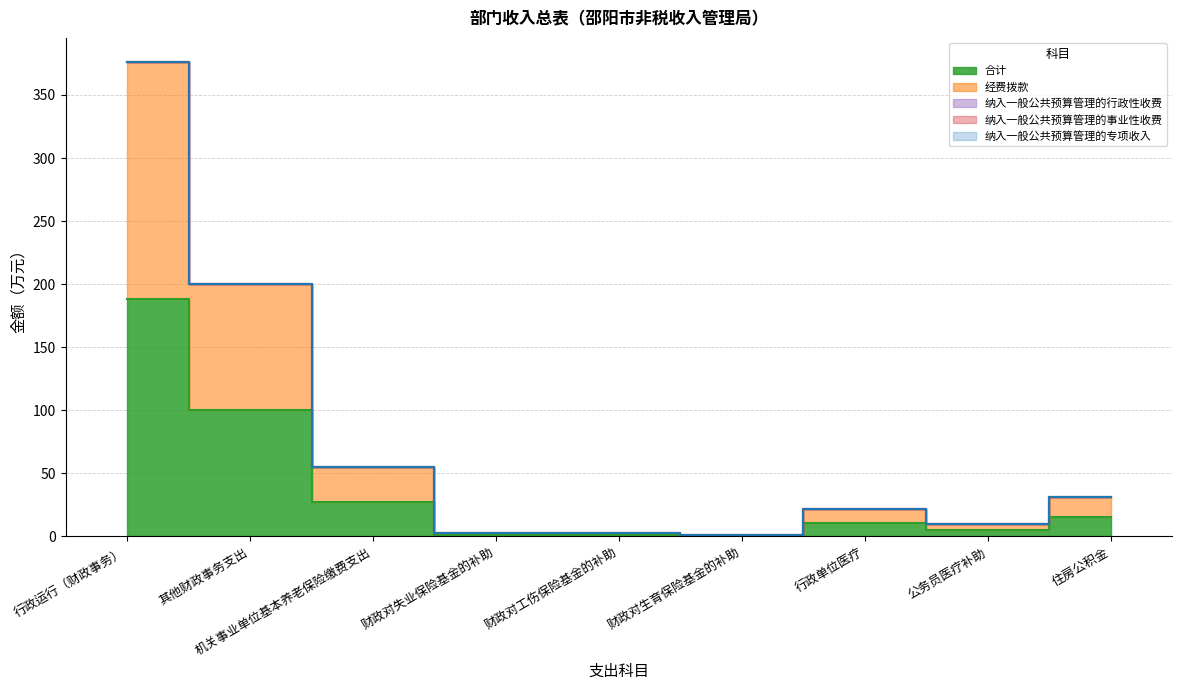

How many distinct data groups are displayed?

5